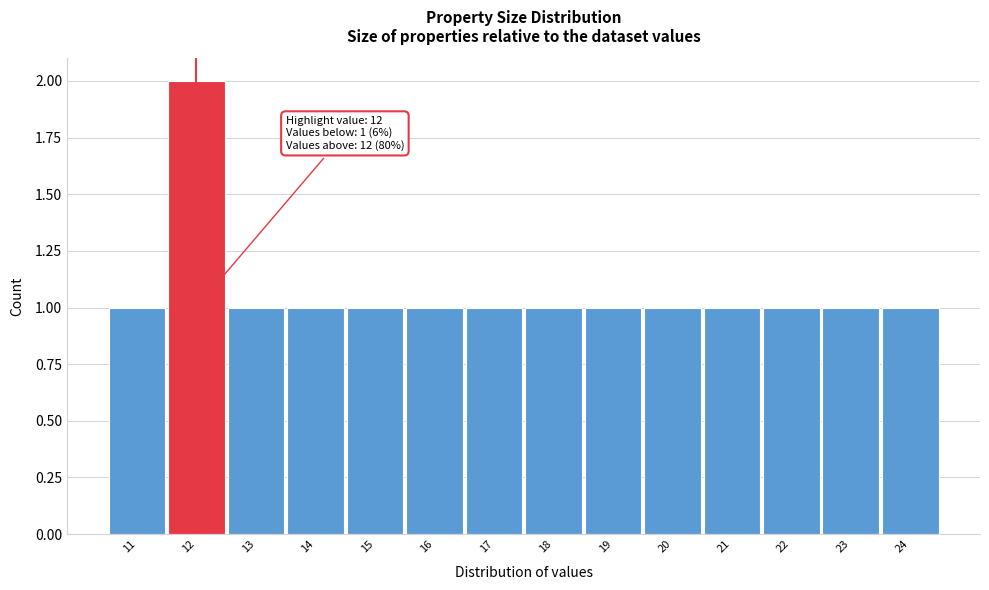

Reading right to left, extract all data points from this chart.

1	1	1	1	1	1	1	1	1	1	1	1	2	1